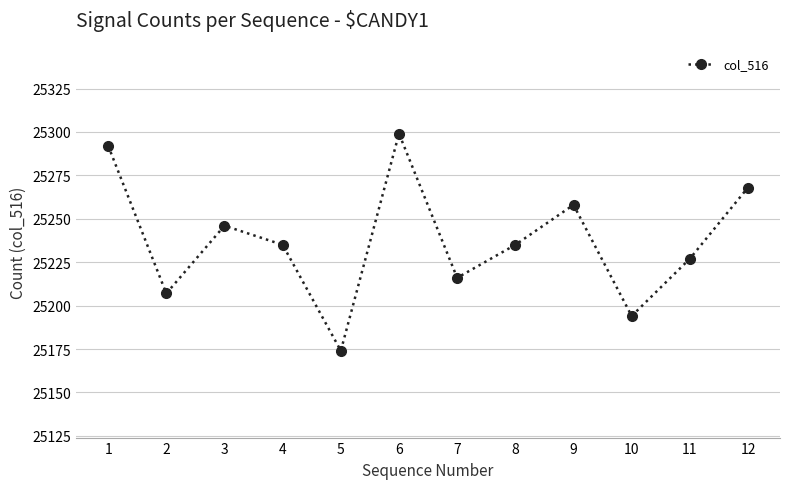

Is this an area chart (filled region under the line)?

No